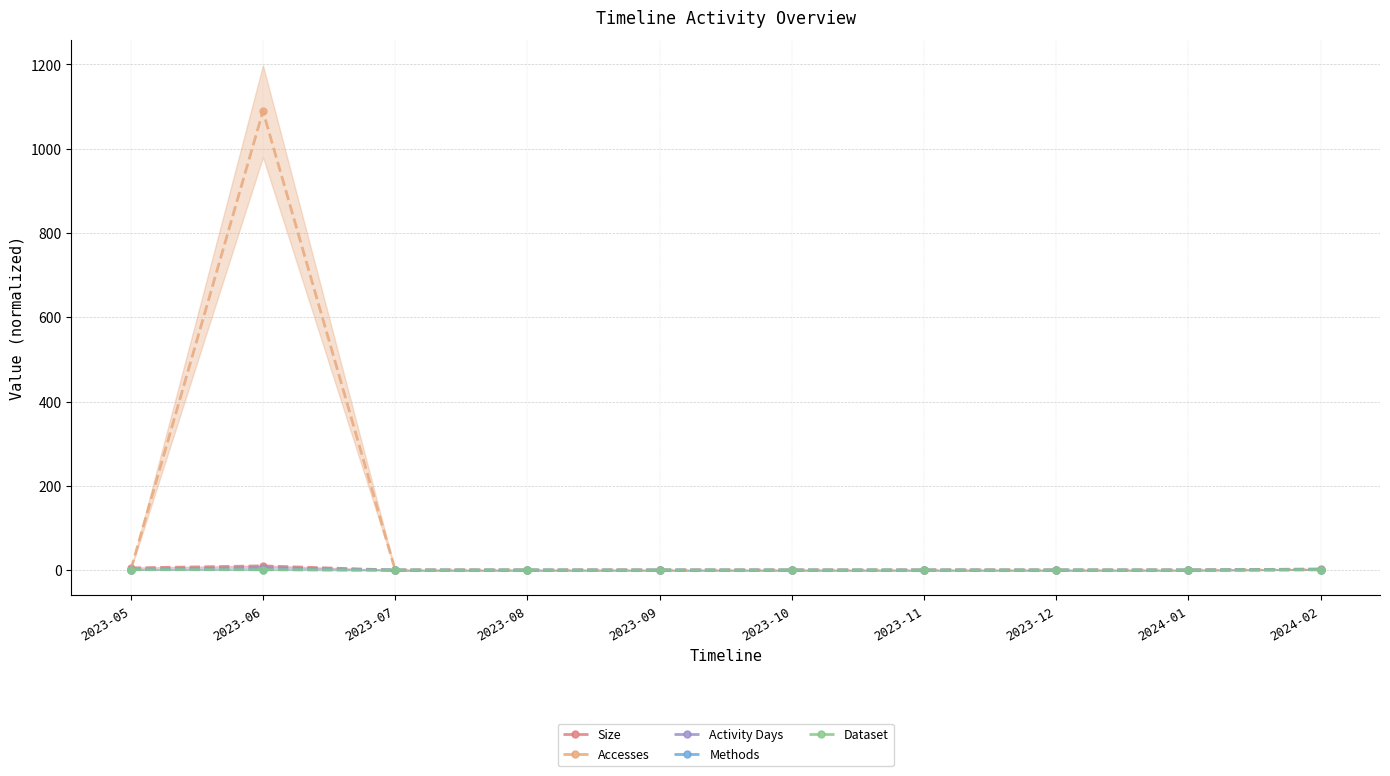

The Activity Days series shows 0.0 at 2023-08. True or false?

True